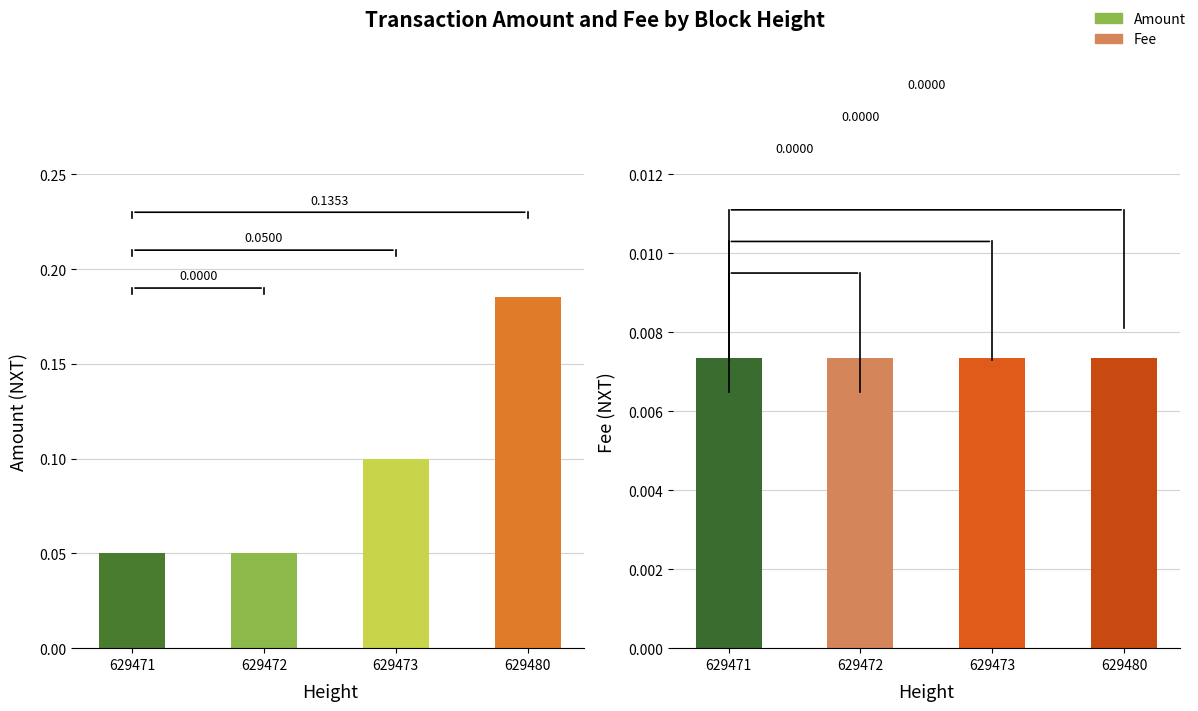

Reading right to left, extract all data points from this chart.

629480=0.2	629473=0.1	629472=0.1	629471=0.1